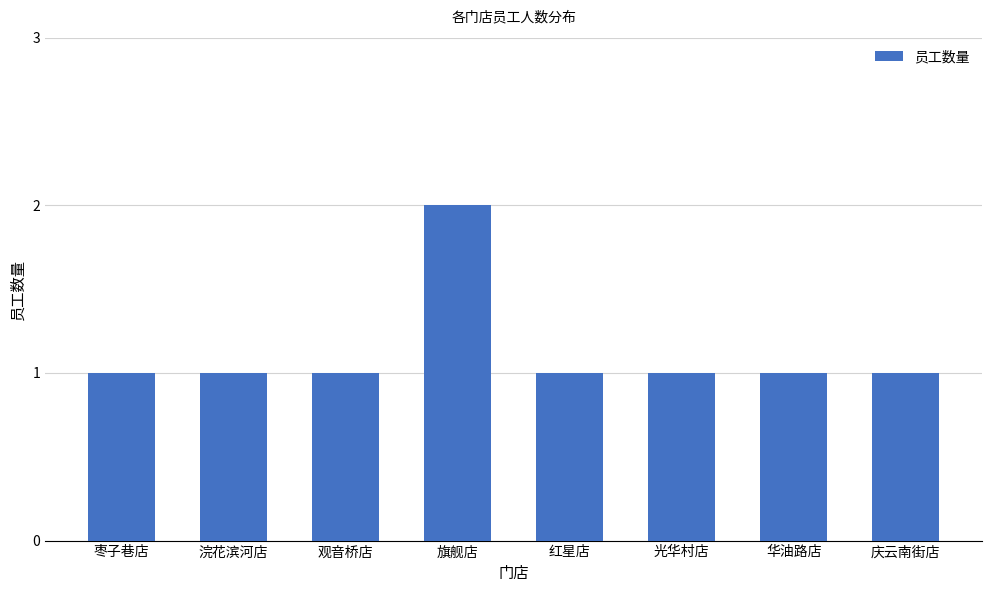

Which label corresponds to the largest value in the chart?

旗舰店